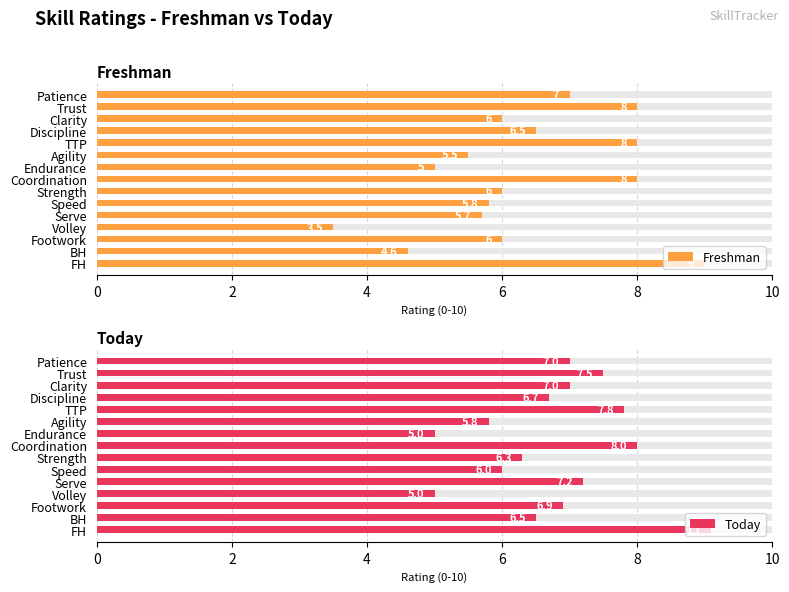

What are all the series names shown in the legend?

Freshman, Today